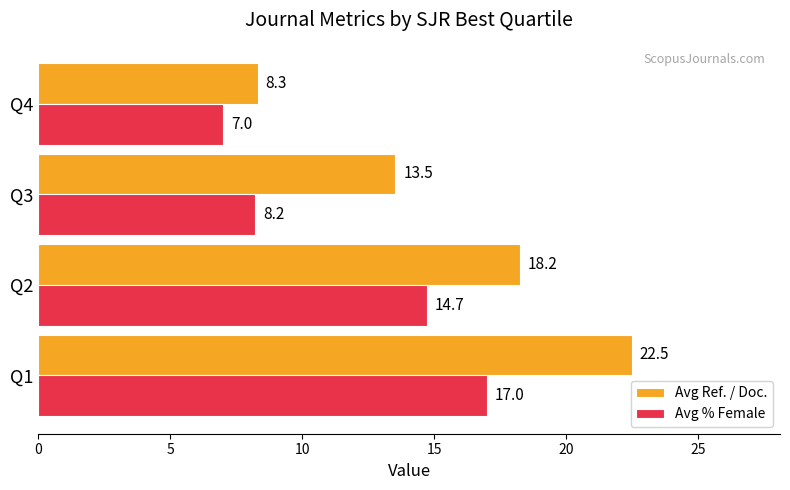

What is the difference between the Avg % Female values at Q1 and Q2?

2.3